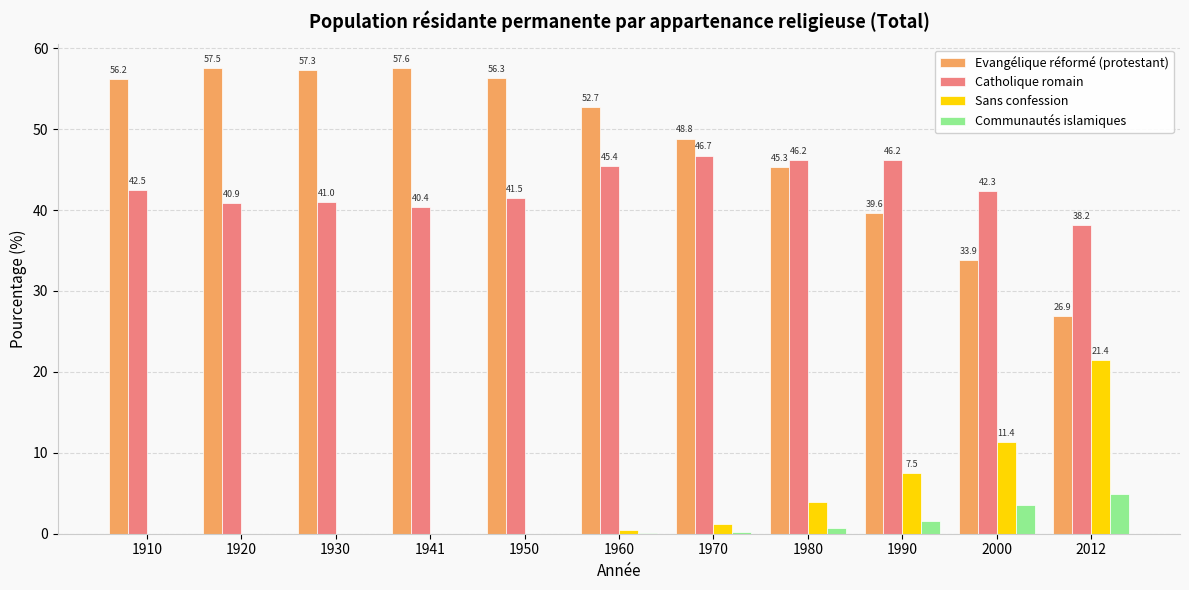

What value does the Evangélique réformé (protestant) series have at 1941?

57.6